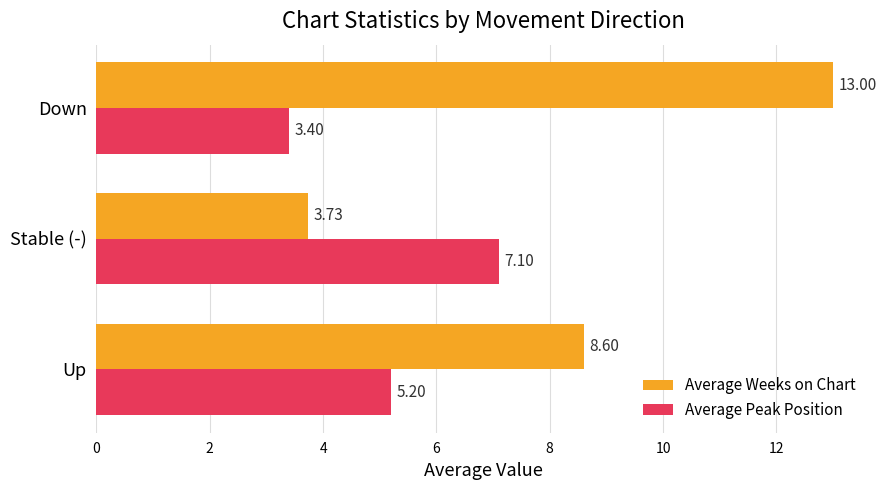

What is the sum of all Average Peak Position values?

15.7